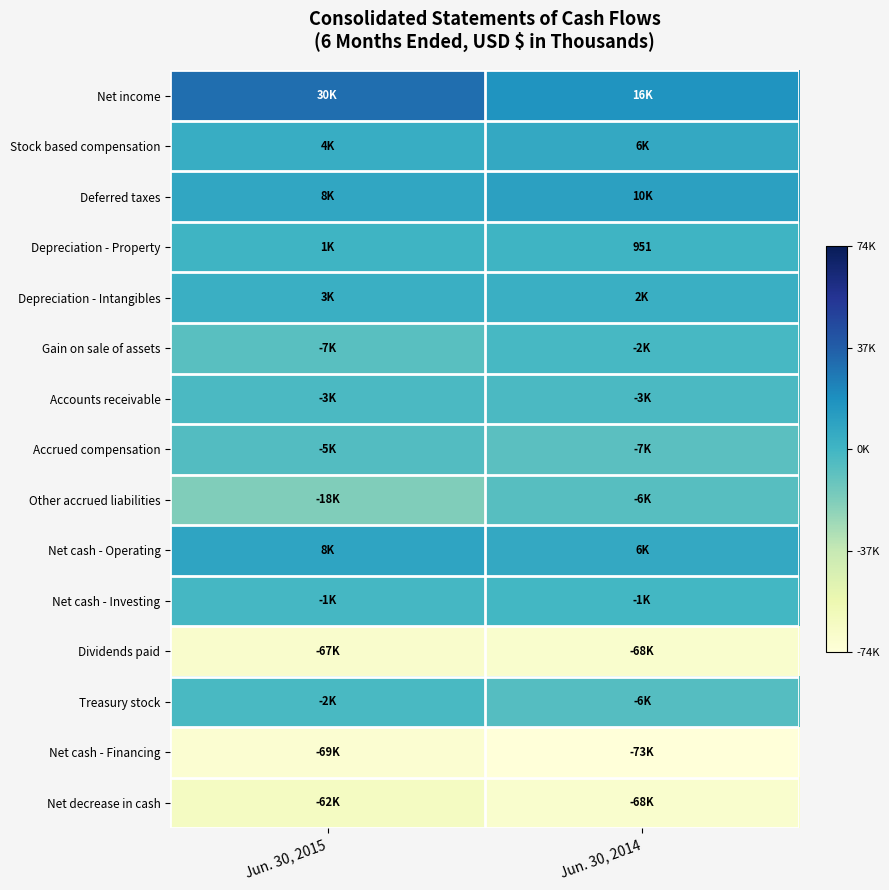

At which label does Accounts receivable reach its peak?

Jun. 30, 2014